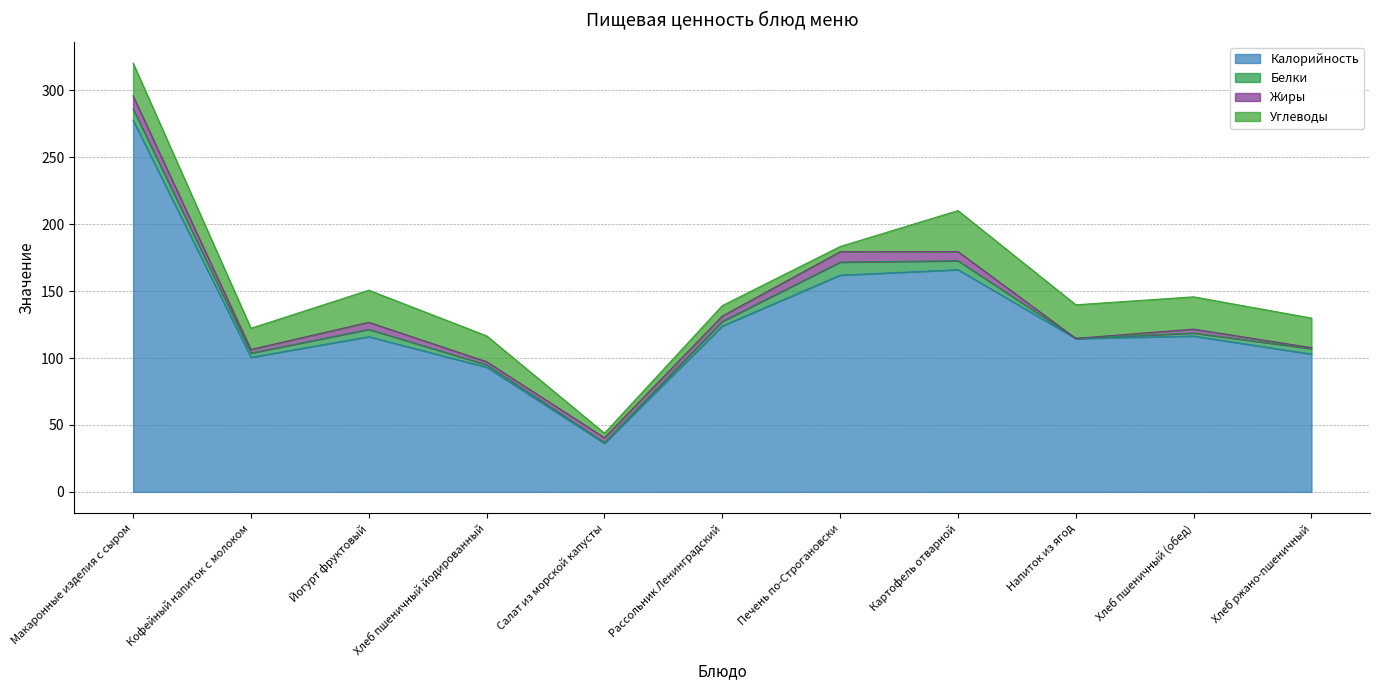

Which category has the lowest value across all series?

Напиток из ягод